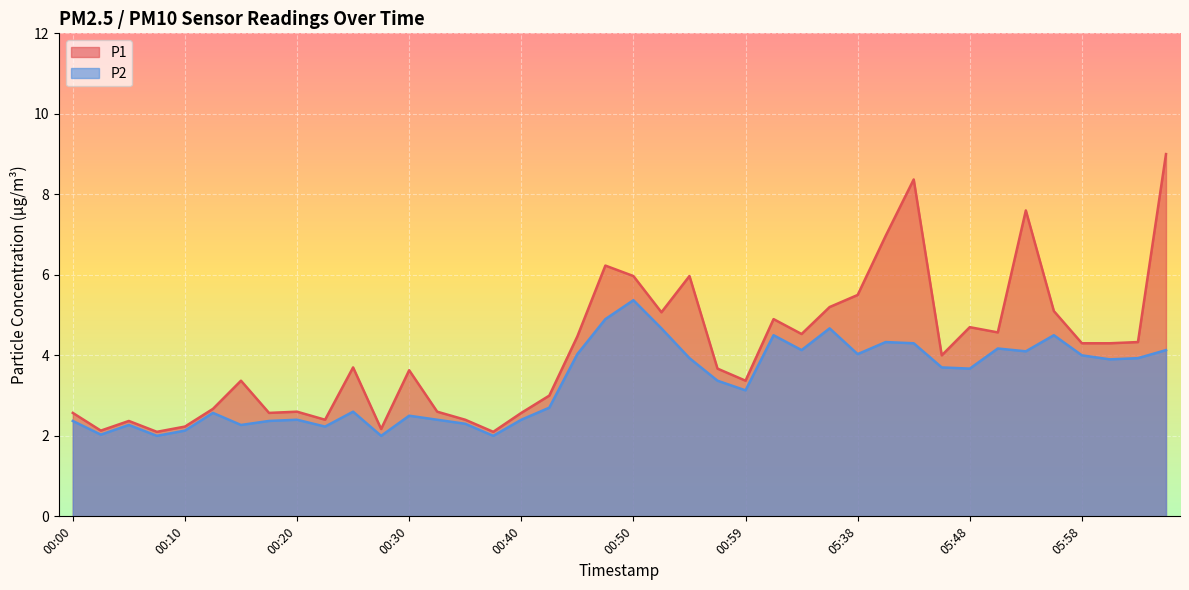

What is the difference between the highest and lowest values at 05:35?

0.5